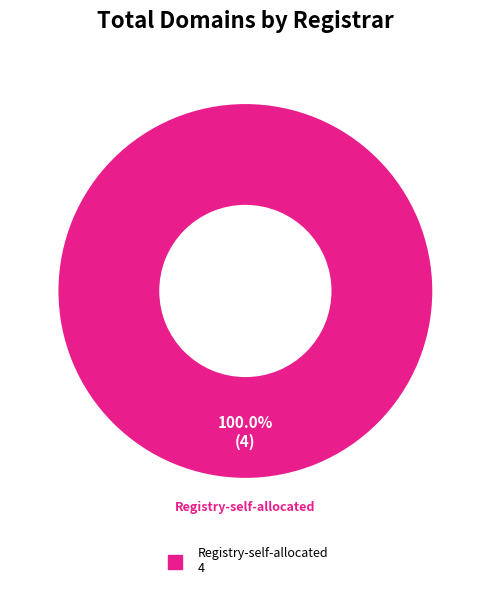

Is there a majority slice in this chart?

Yes